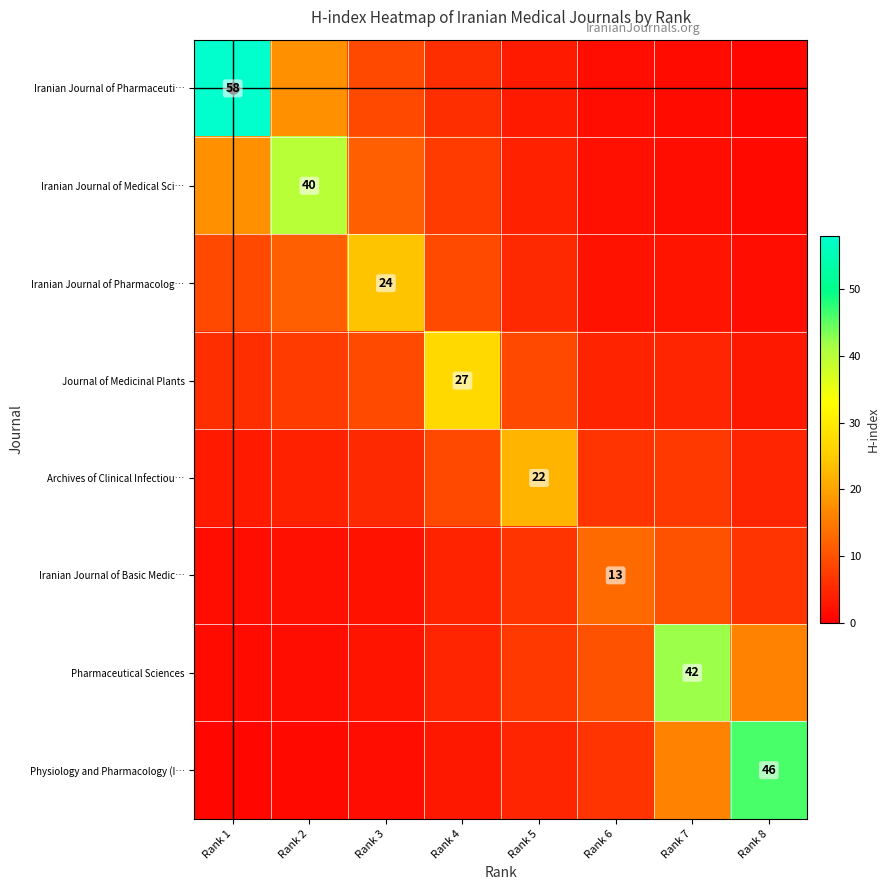

How many values in the Iranian Journal of Basic Medic… series are below 6?

4